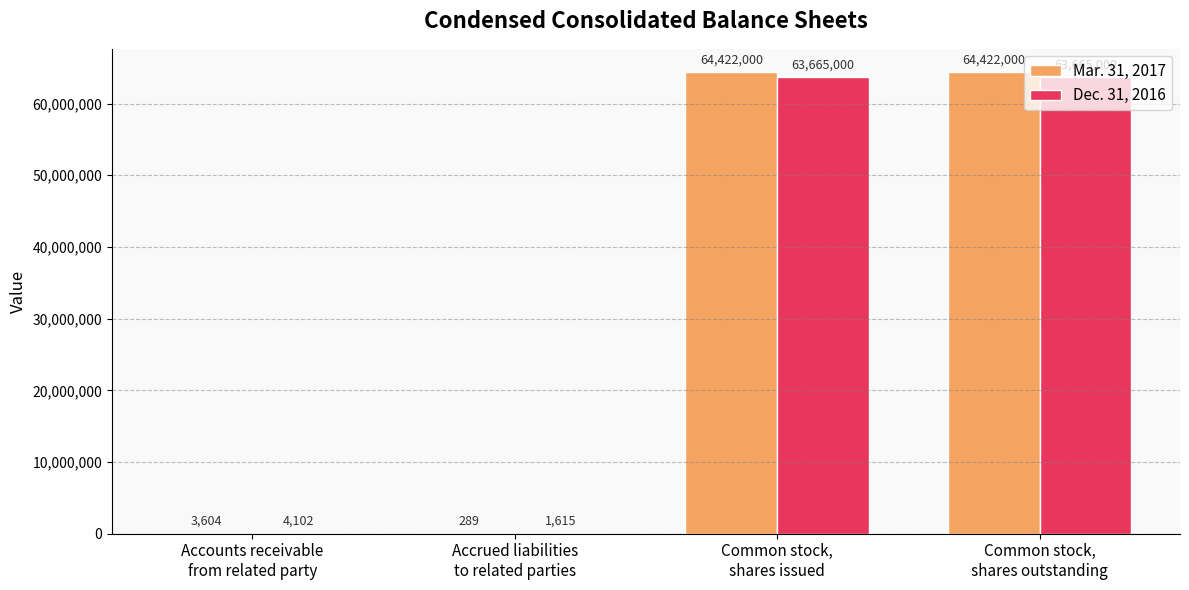

What is the difference between the Dec. 31, 2016 values at Accrued liabilities
to related parties and Common stock,
shares issued?

63663385